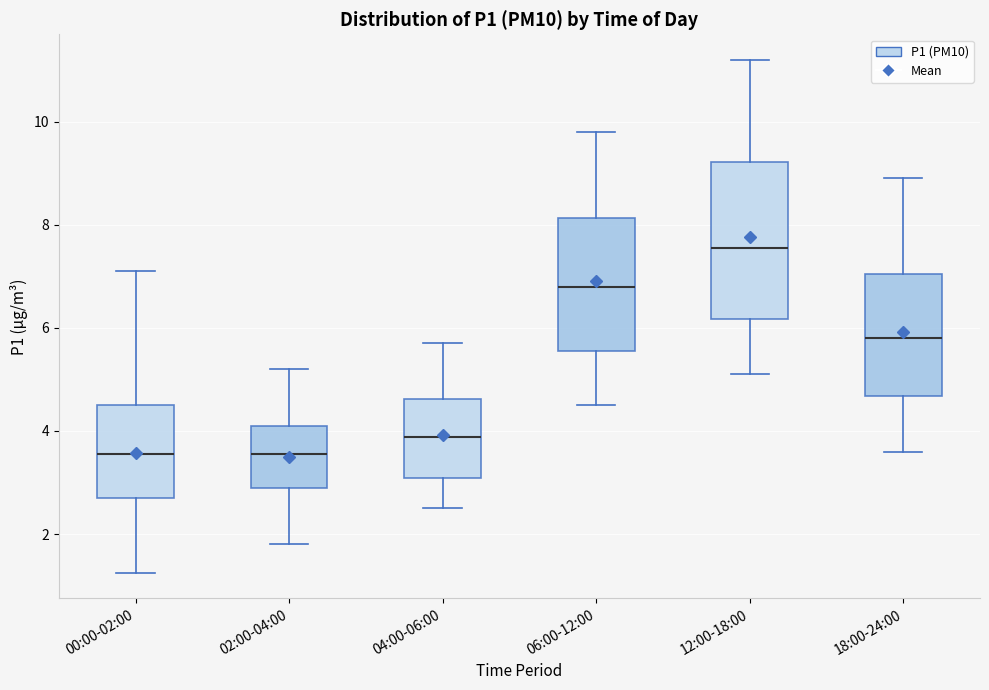

Reading left to right, read every box against the y-axis: the position of its median line, the range the box covers, and the ends of its whiskers. The values are not printed on the chart, so give them approximately, as read against the axis.

00:00-02:00: median 3.6, box 2.6 to 4.6, whiskers 1.2 to 7.2
02:00-04:00: median 3.6, box 2.8 to 4.2, whiskers 1.8 to 5.2
04:00-06:00: median 3.8, box 3.0 to 4.6, whiskers 2.6 to 5.8
06:00-12:00: median 6.8, box 5.6 to 8.2, whiskers 4.6 to 9.8
12:00-18:00: median 7.6, box 6.2 to 9.2, whiskers 5.2 to 11.2
18:00-24:00: median 5.8, box 4.6 to 7.0, whiskers 3.6 to 9.0